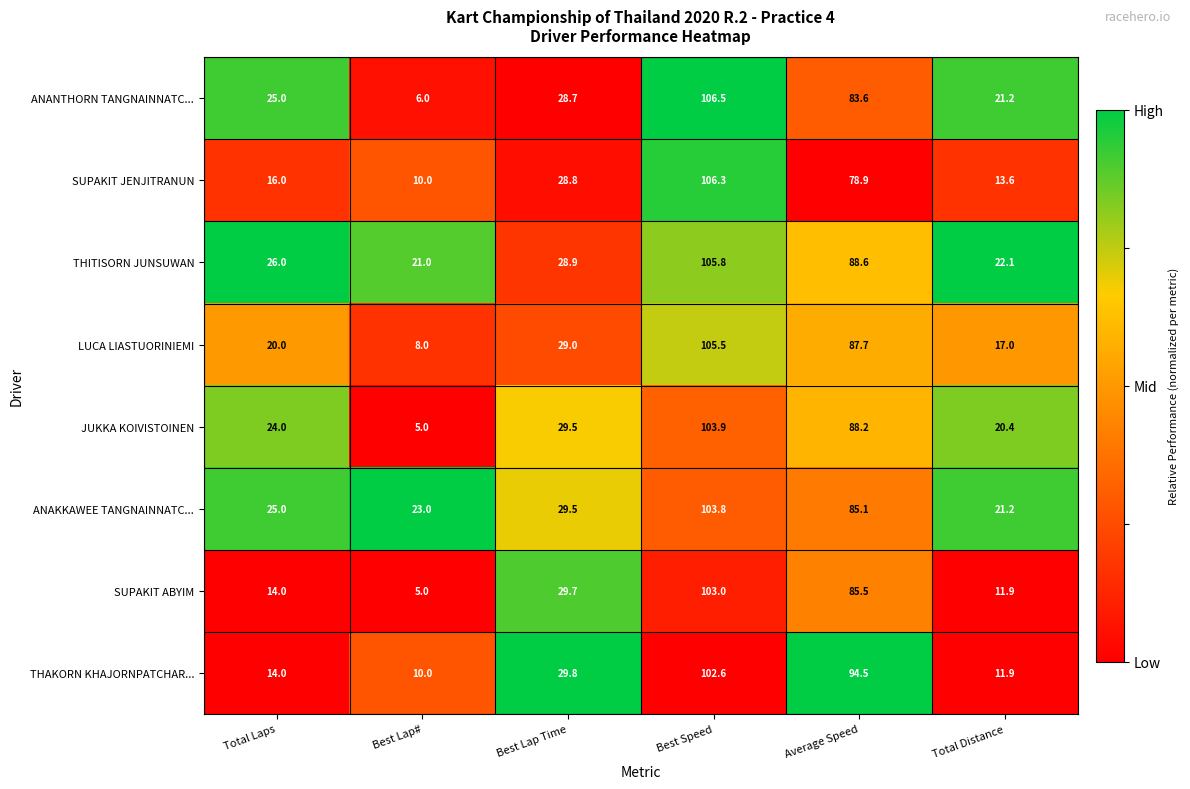

Which label corresponds to the largest value in the chart?

Best Speed